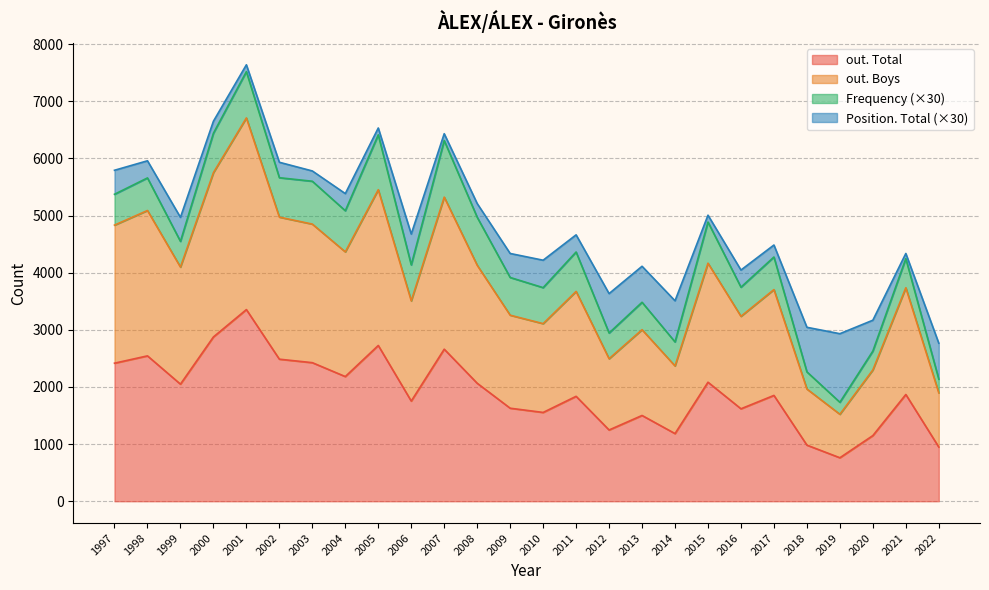

Does the chart have visible grid lines?

Yes